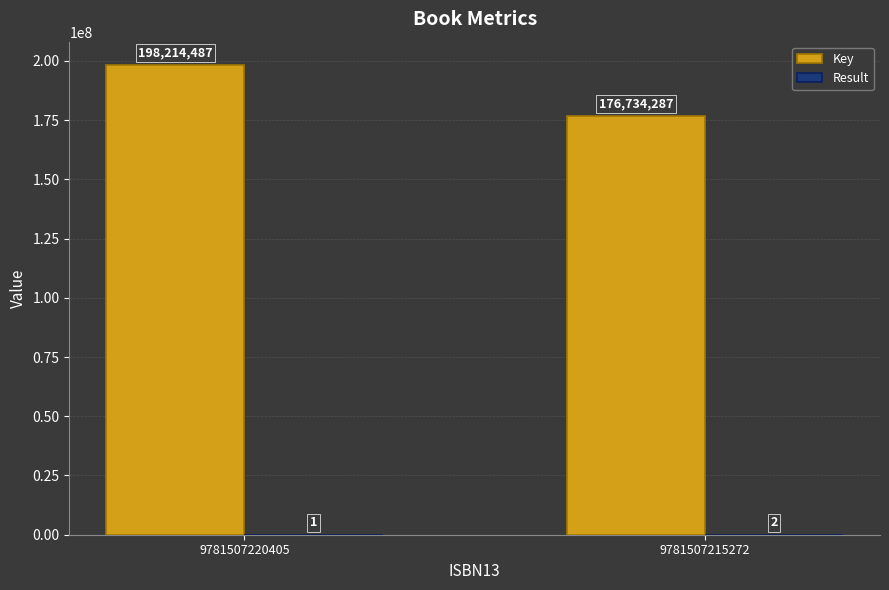

What is the sum of all Key values?

374948774